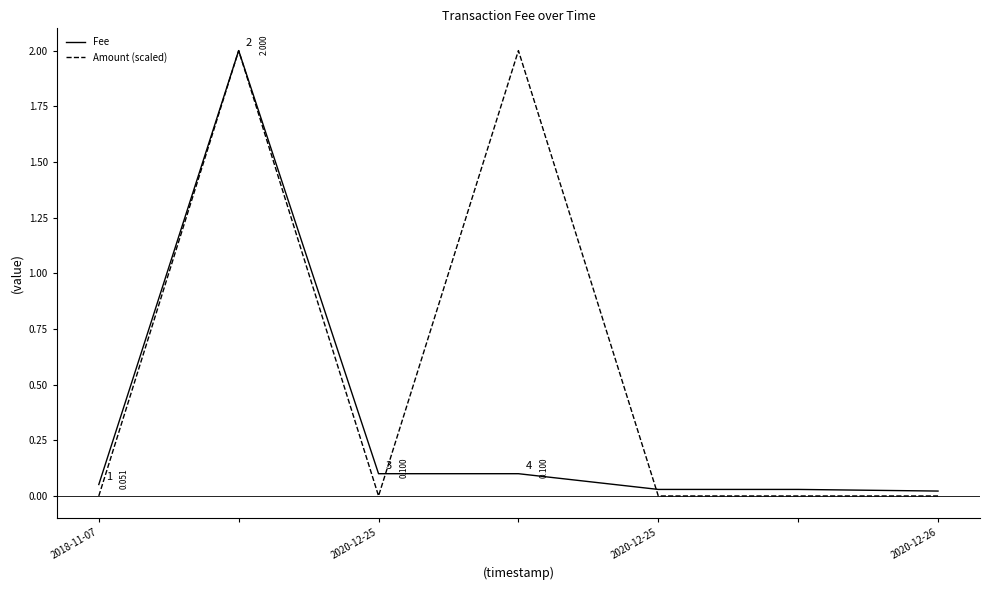

What is the sum of all Amount (scaled) values?

4.0